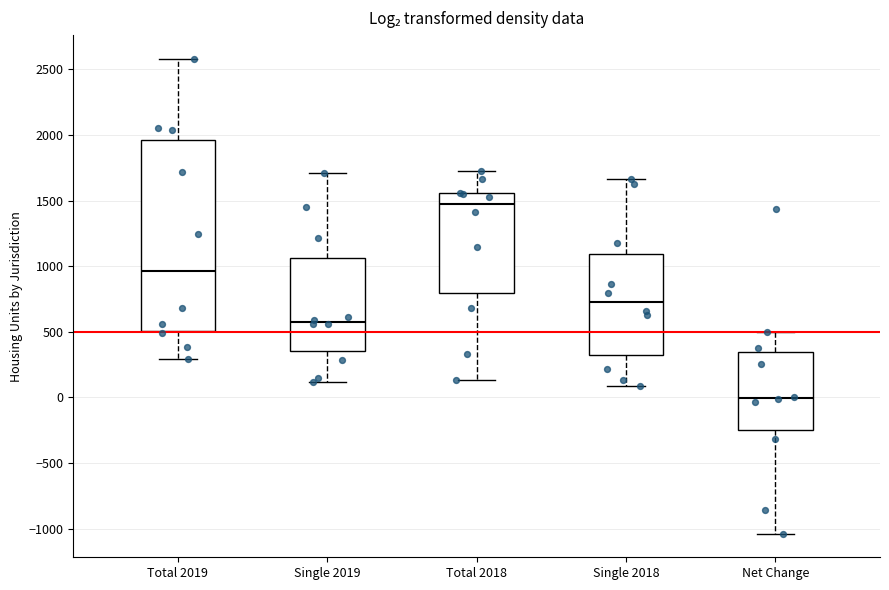

Reading left to right, transcribe this box plot: for each box, give where its median line is, the range the box spans, and where its two whiskers end, as read against the y-axis. The values are not printed on the chart, so give them approximately, as read against the axis.

Total 2019: median 950, box 500 to 1950, whiskers 300 to 2600
Single 2019: median 550, box 350 to 1050, whiskers 100 to 1700
Total 2018: median 1450, box 800 to 1550, whiskers 150 to 1750
Single 2018: median 750, box 300 to 1100, whiskers 100 to 1650
Net Change: median 0, box -250 to 350, whiskers -1050 to 500